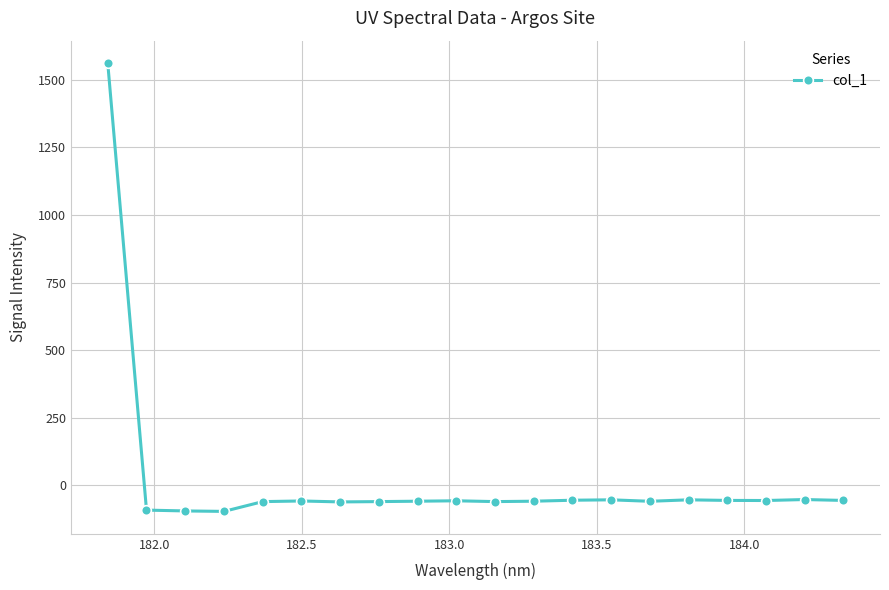

What is the value of the 15th point from the left?

-59.1